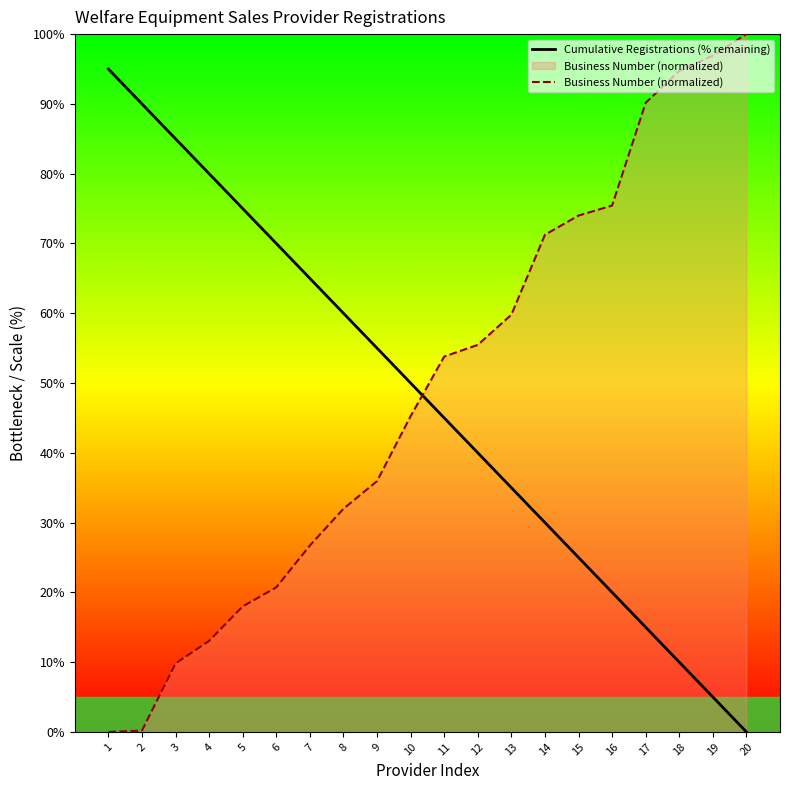

True or false: Cumulative Registrations (% remaining) and Business Number (normalized) intersect in this chart.

True